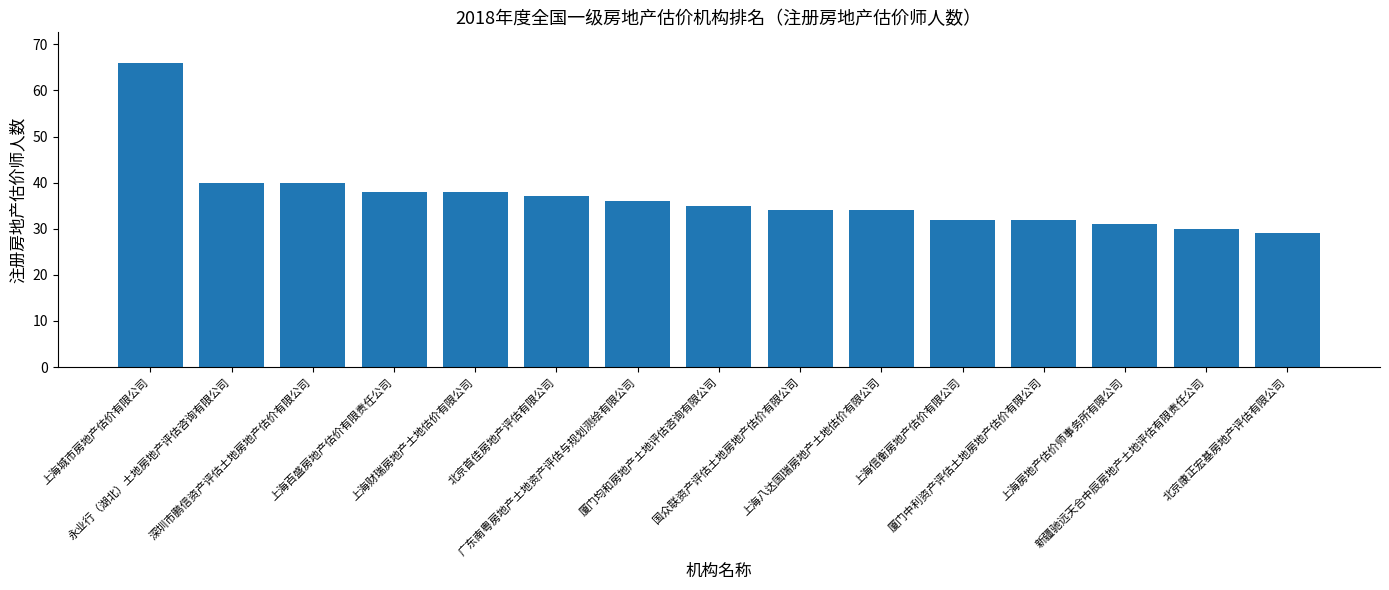

What is the value of the 6th bar from the left?

37